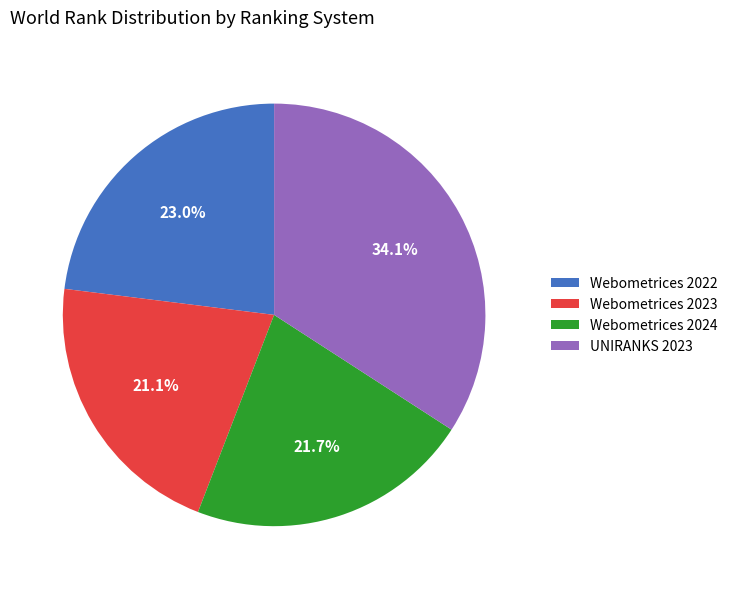

To the nearest percent, what is the combined percentage of Webometrices 2024 and Webometrices 2022?

45%